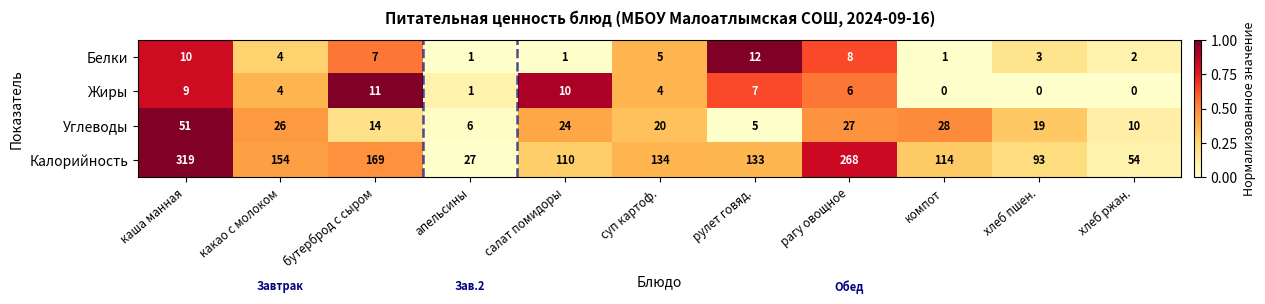

What is the total value across all series at каша манная?

389